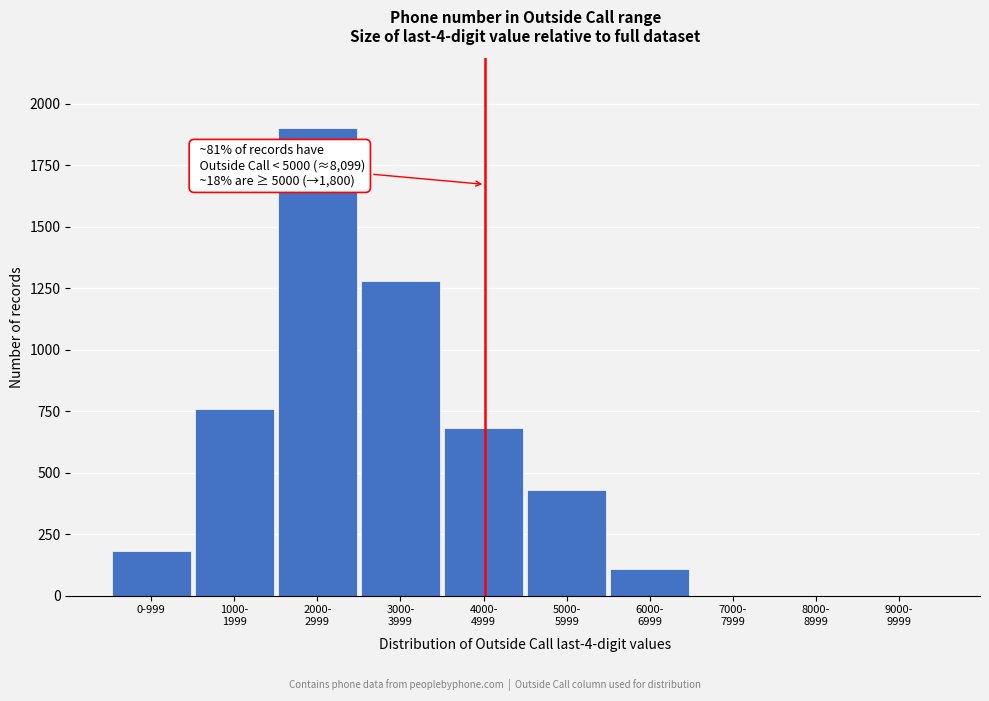

What is the sum of all values?

5340